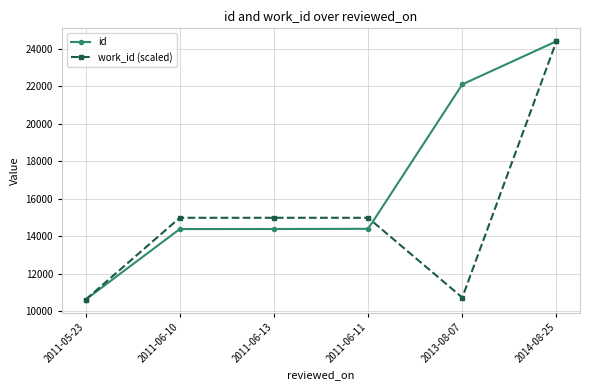

How many categories are shown in the chart?

6